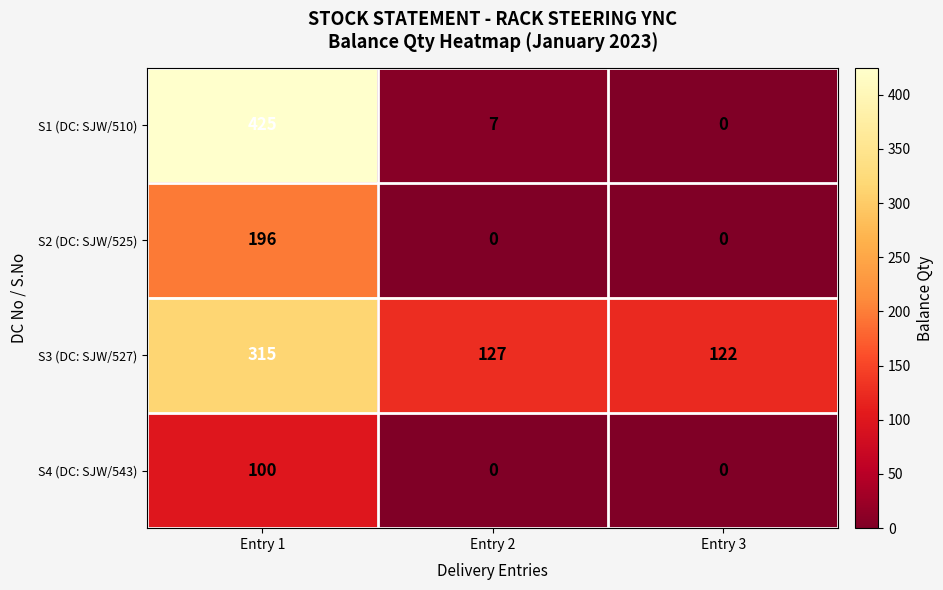

List the series in order of their overall mean, lowest first.

S4 (DC: SJW/543), S2 (DC: SJW/525), S1 (DC: SJW/510), S3 (DC: SJW/527)